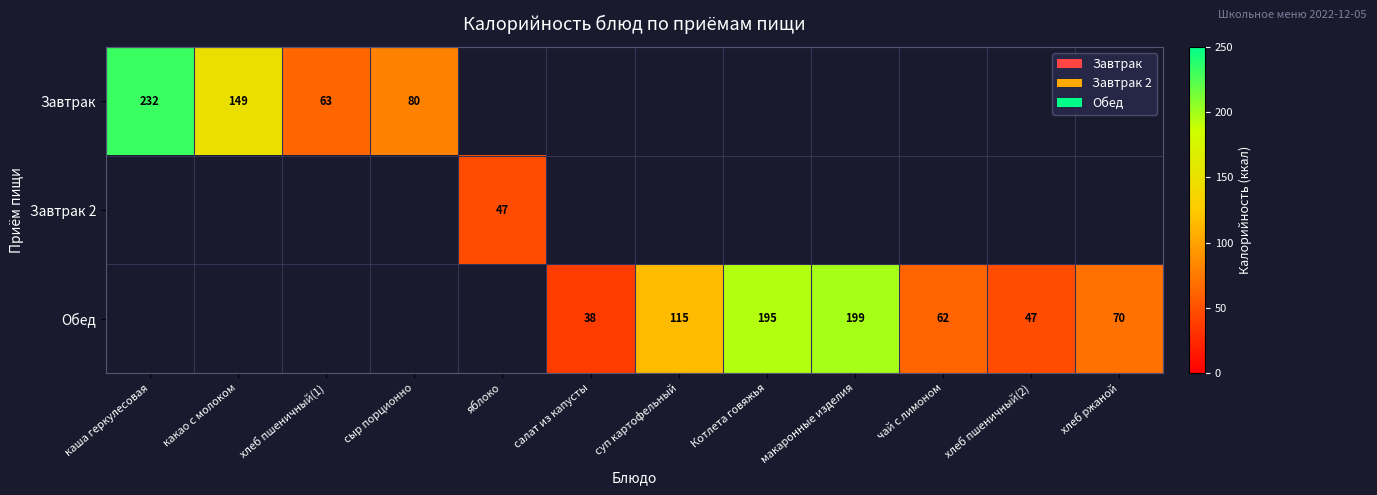

Between чай с лимоном and хлеб пшеничный(1), which is larger?

хлеб пшеничный(1)